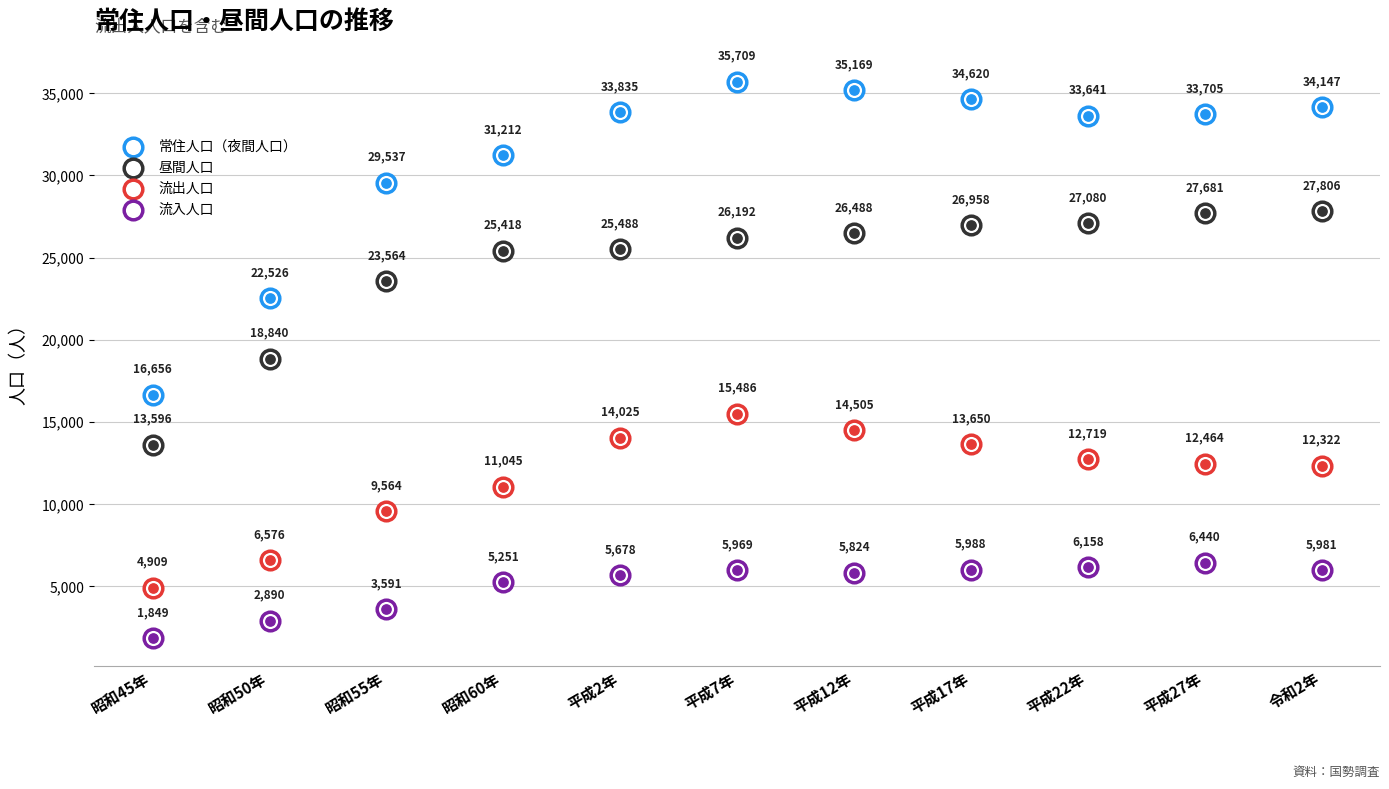

What are all the series names shown in the legend?

常住人口（夜間人口）, 昼間人口, 流出人口, 流入人口